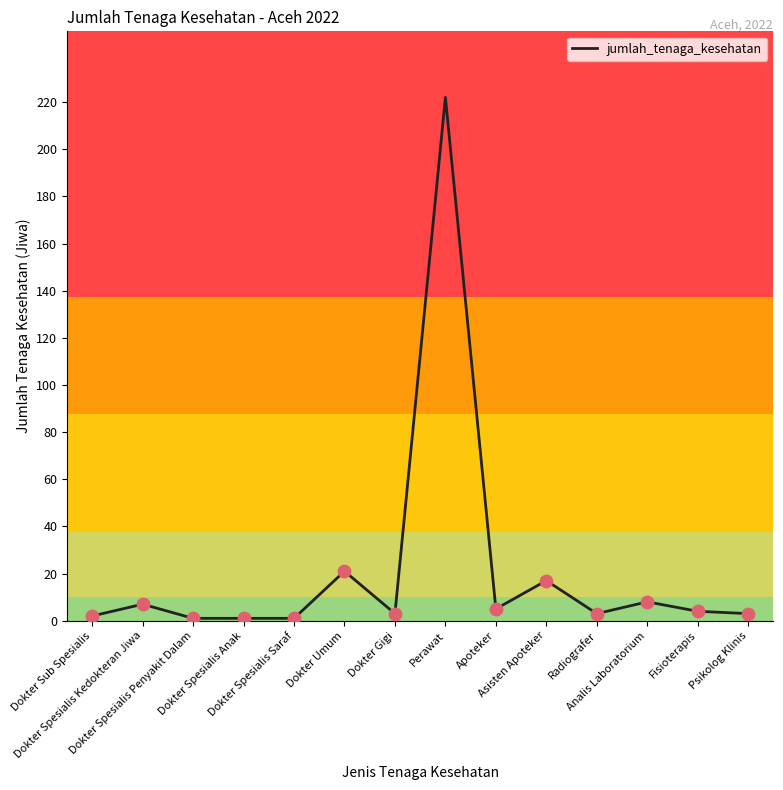

Which has a higher value, Asisten Apoteker or Analis Laboratorium?

Asisten Apoteker